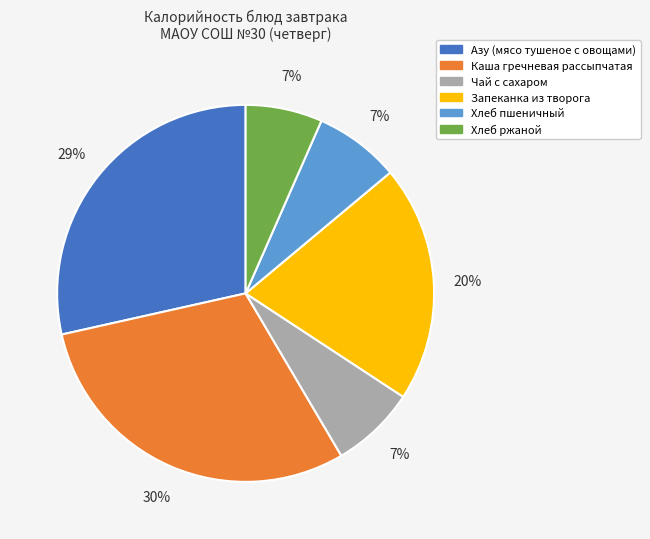

Which slice is the largest?

Каша гречневая рассыпчатая